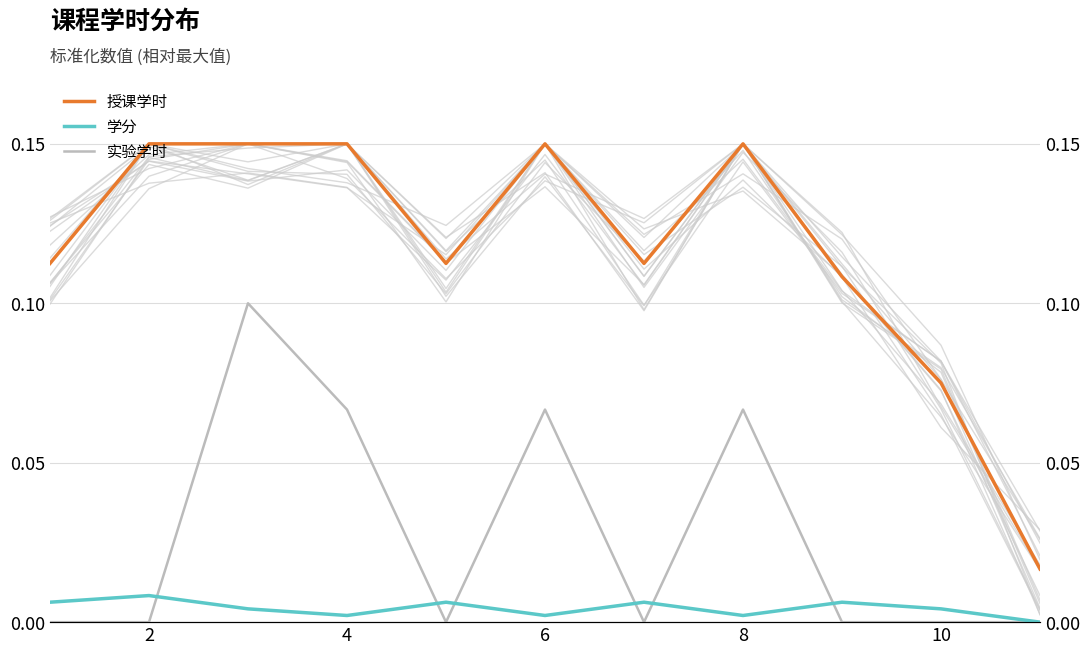

Does the chart display data point markers on the line(s)?

No